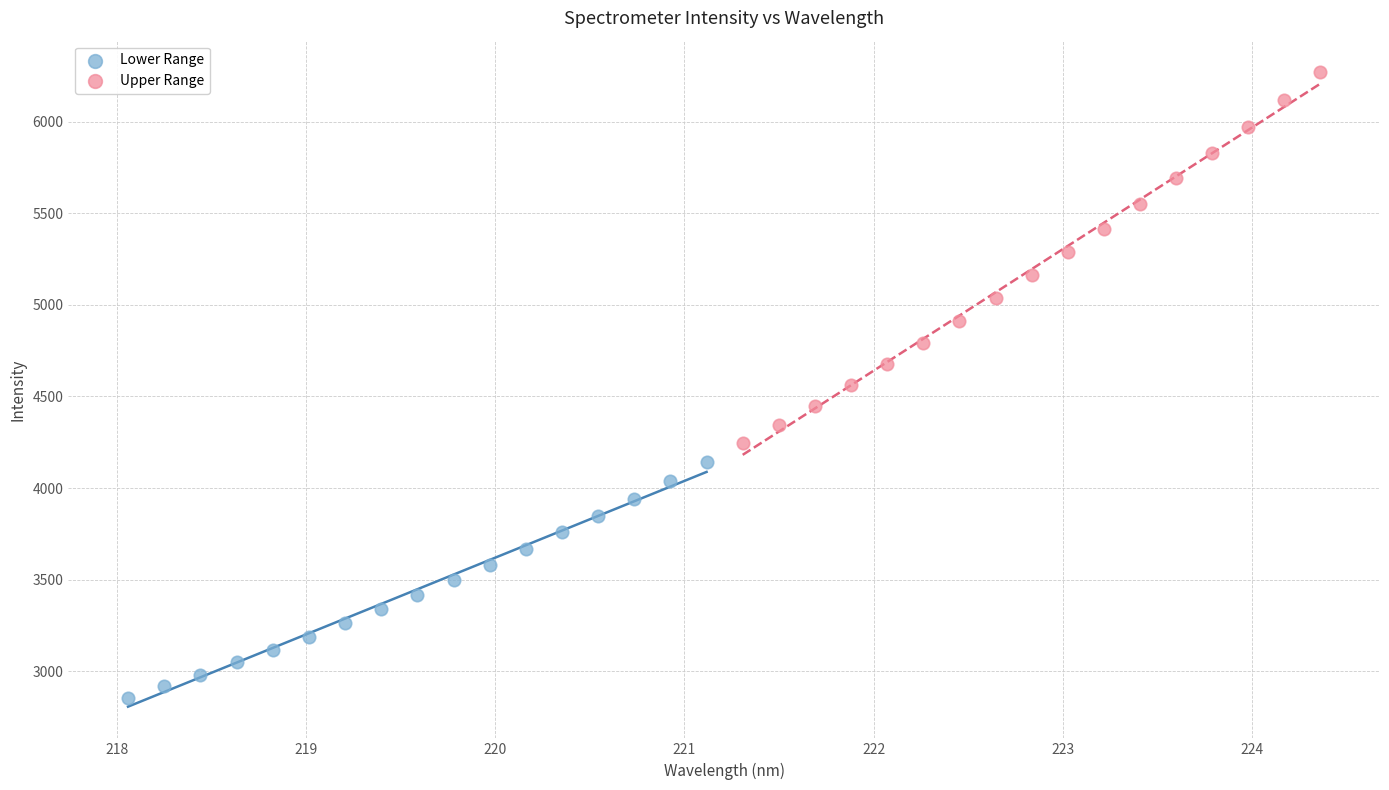

What are all the series names shown in the legend?

Lower Range, Upper Range